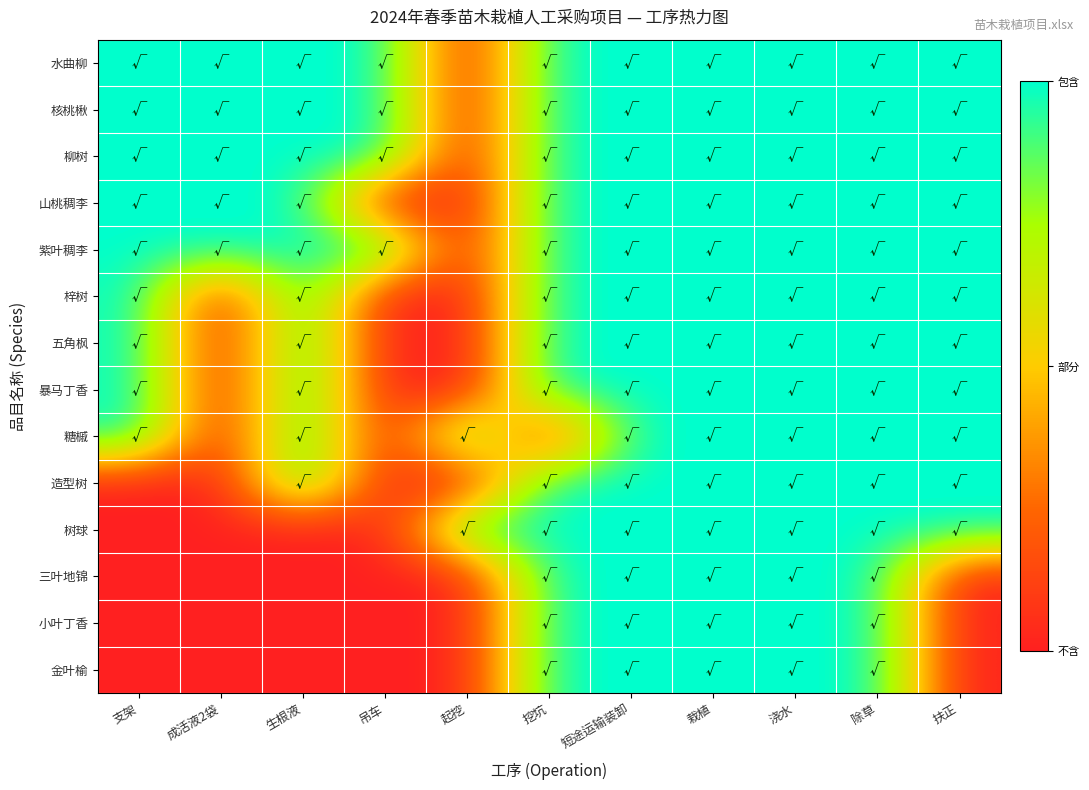

At how many categories does at least one series exceed 0?

11